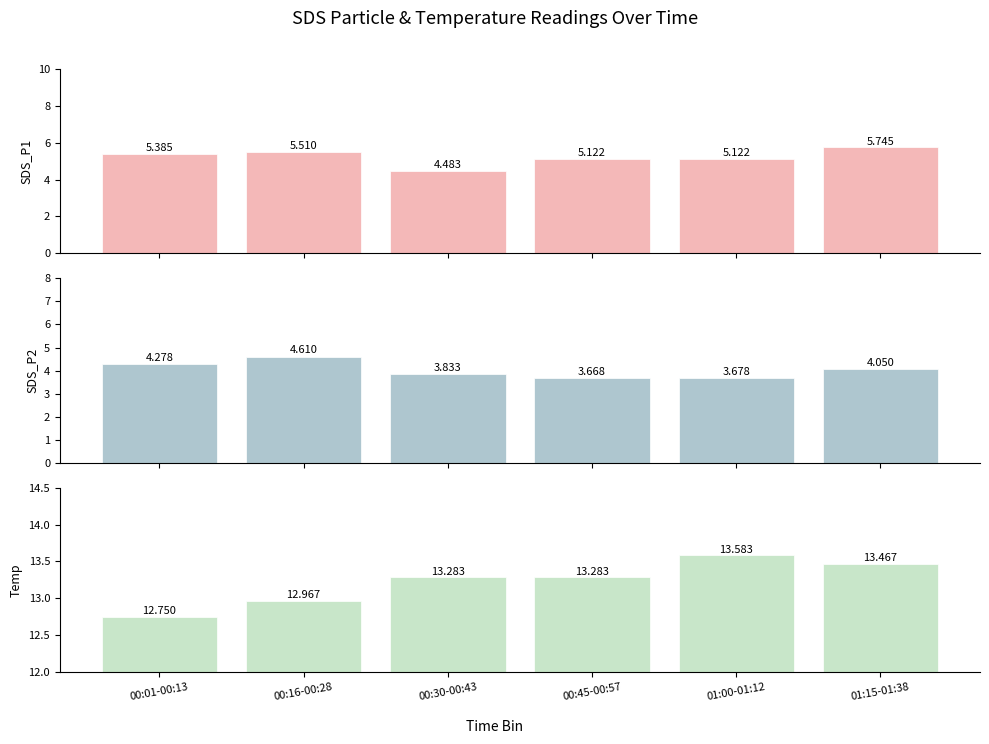

Which series changed the most between 00:01-00:13 and 01:00-01:12?

Temp